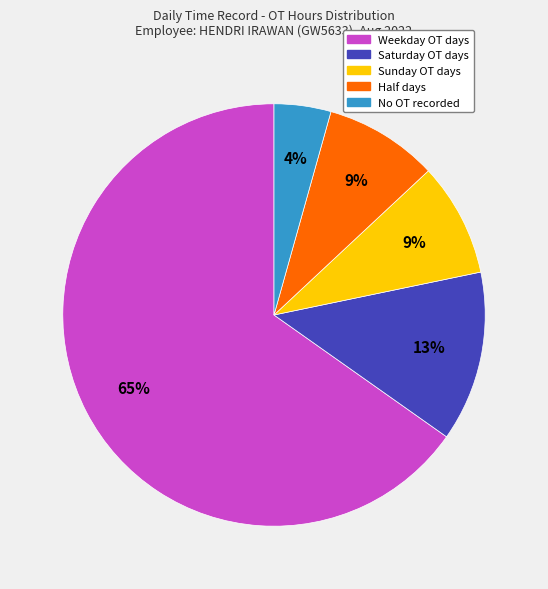

Is there any slice that represents more than half of the pie?

Yes